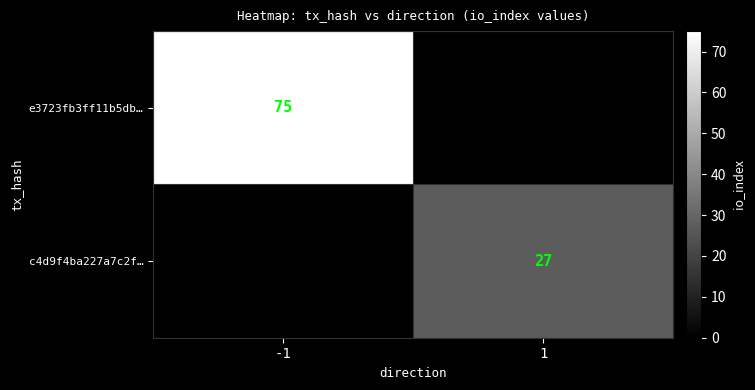

The value of e3723fb3ff11b5db… at -1 is 50. True or false?

False